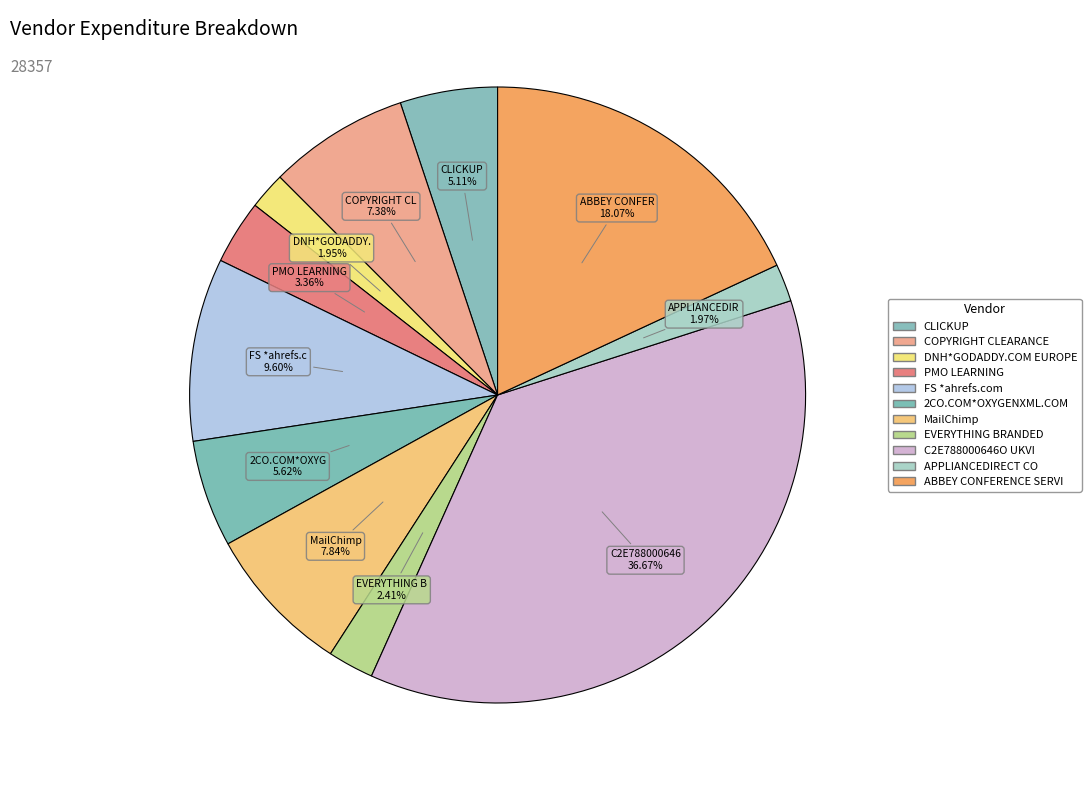

Which category has the smallest portion of the pie?

DNH*GODADDY.COM EUROPE